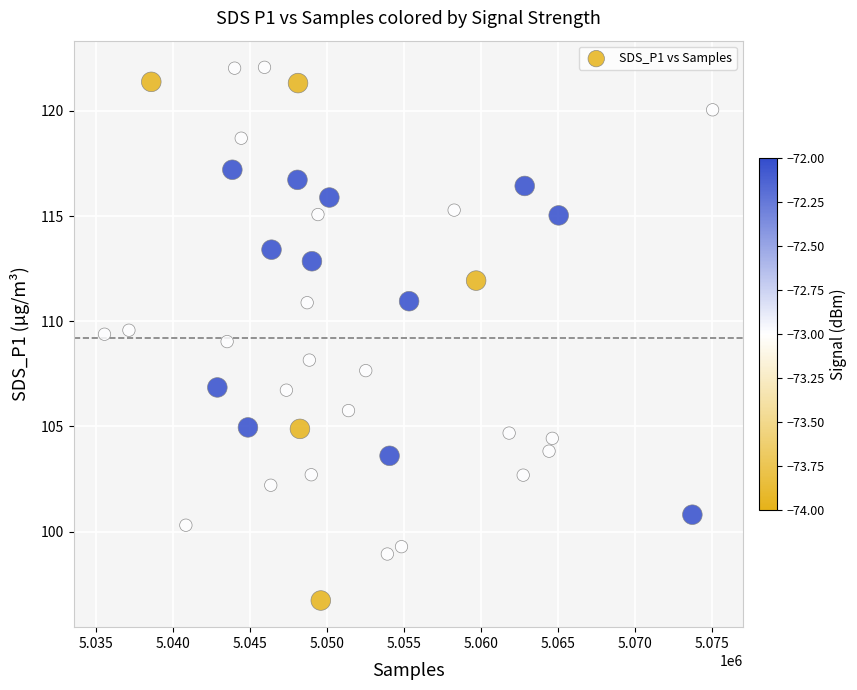

What is the range of X values (max minus min)?

39485.0